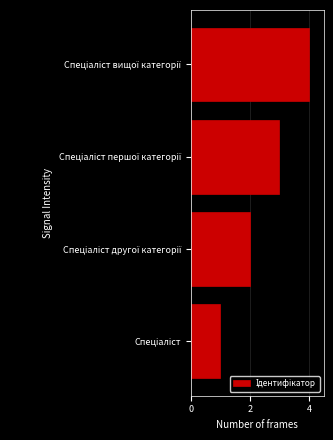

What is the difference between the maximum and minimum values?

3